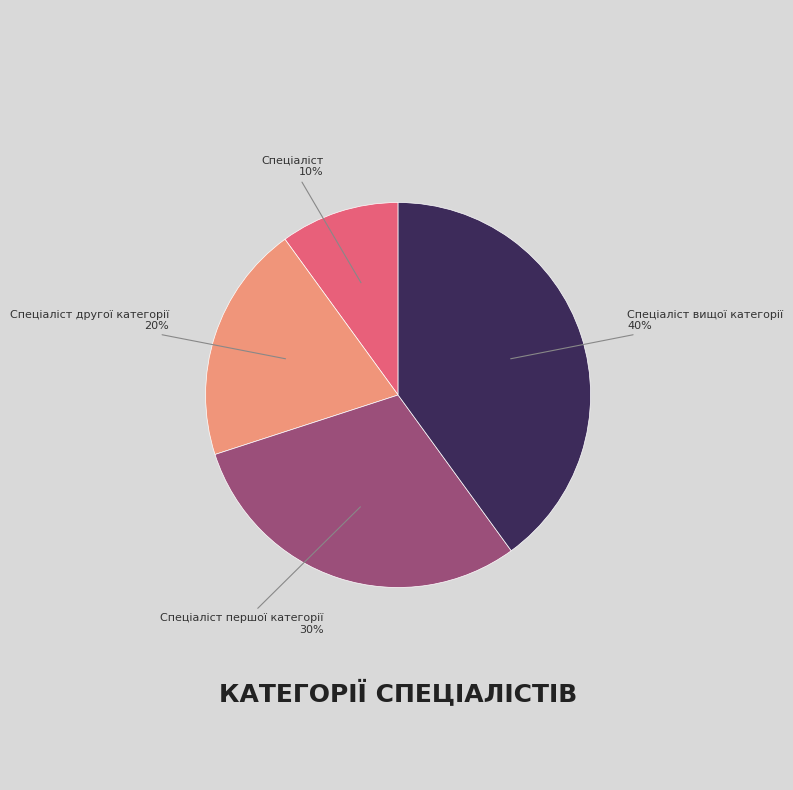

Combined, do Спеціаліст першої категорії and Спеціаліст account for over 50%?

No